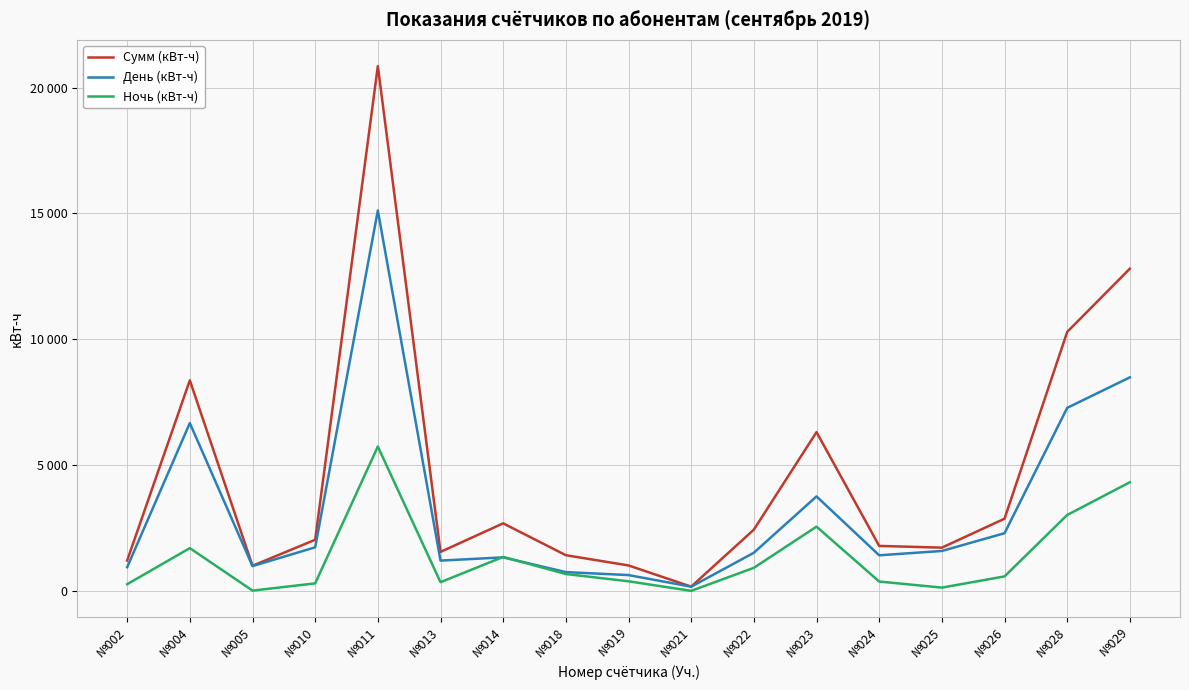

Reading left to right, list all the values displayed in this chart.

Сумм (кВт-ч): №002=1210.0	№004=8369.4	№005=999.7	№010=2033.1	№011=20854.3	№013=1550.9	№014=2685.3	№018=1419.5	№019=1012.4	№021=171.1	№022=2434.6	№023=6310.8	№024=1788.7	№025=1719.6	№026=2869.8	№028=10291.5	№029=12805.6
День (кВт-ч): №002=942.9	№004=6668.6	№005=986.9	№010=1733.4	№011=15116.6	№013=1204.6	№014=1333.6	№018=747.9	№019=629.7	№021=168.1	№022=1516.9	№023=3755.9	№024=1415.4	№025=1588.0	№026=2293.1	№028=7274.4	№029=8486.6
Ночь (кВт-ч): №002=267.1	№004=1700.8	№005=12.7	№010=299.6	№011=5737.6	№013=346.3	№014=1351.8	№018=671.6	№019=382.7	№021=2.9	№022=917.7	№023=2554.9	№024=373.3	№025=131.6	№026=576.7	№028=3017.1	№029=4318.9